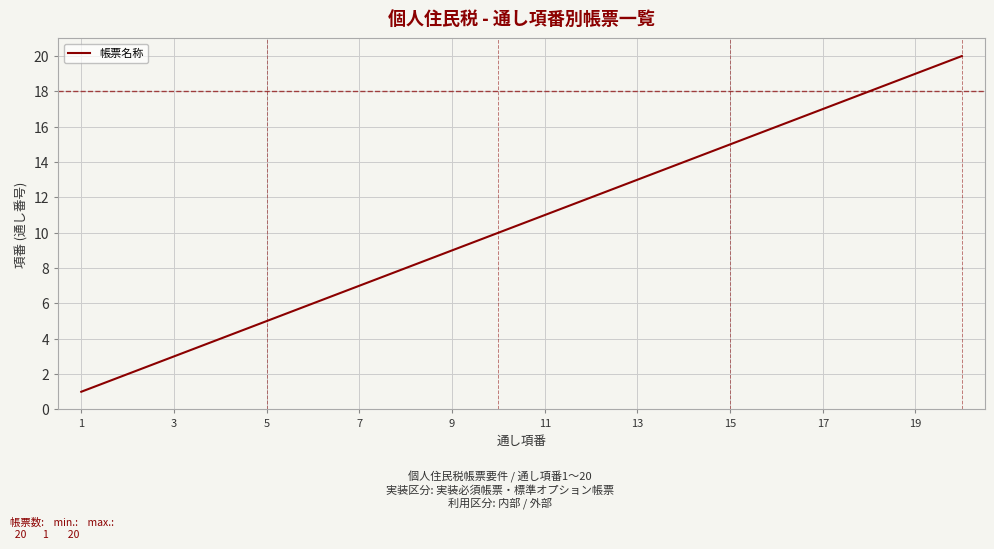

Reading left to right, what are all the values shown in this chart?

1	2	3	4	5	6	7	8	9	10	11	12	13	14	15	16	17	18	19	20